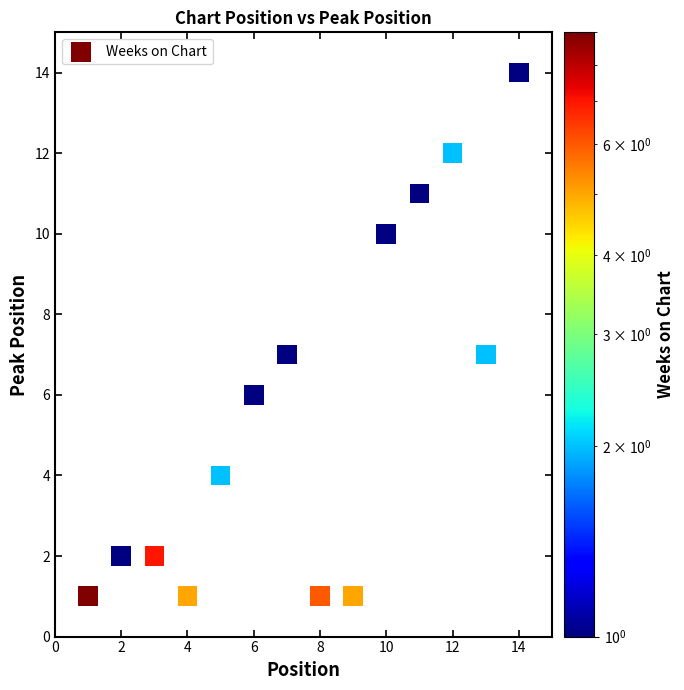

What is the range of X values (max minus min)?

13